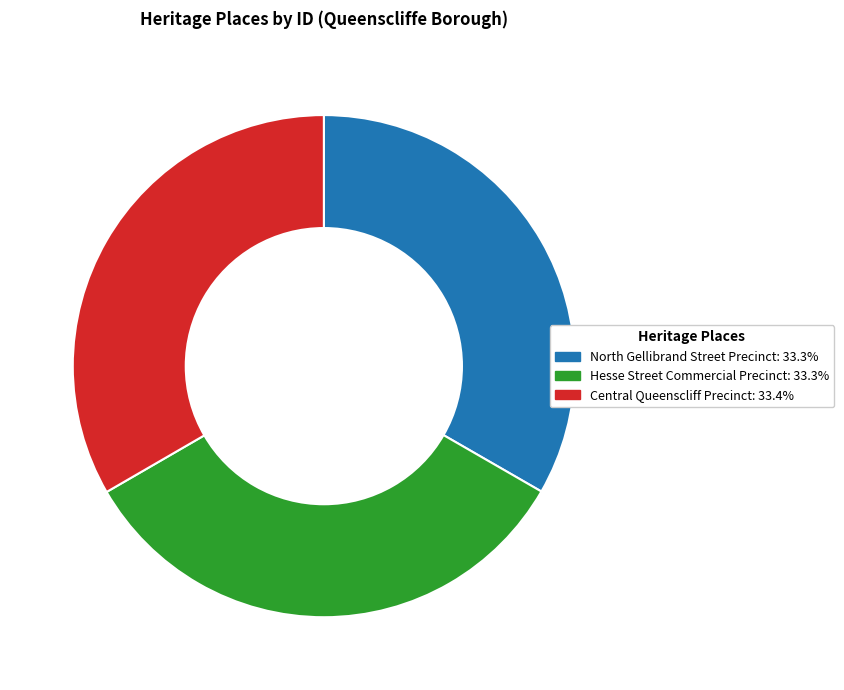

Is Hesse Street Commercial Precinct the majority of the pie?

No